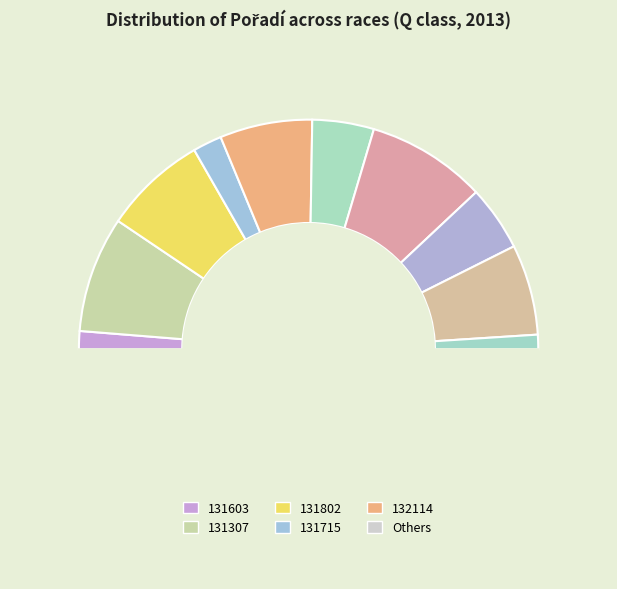

To the nearest percent, what is the difference between the largest and smallest slice percentages?

15%